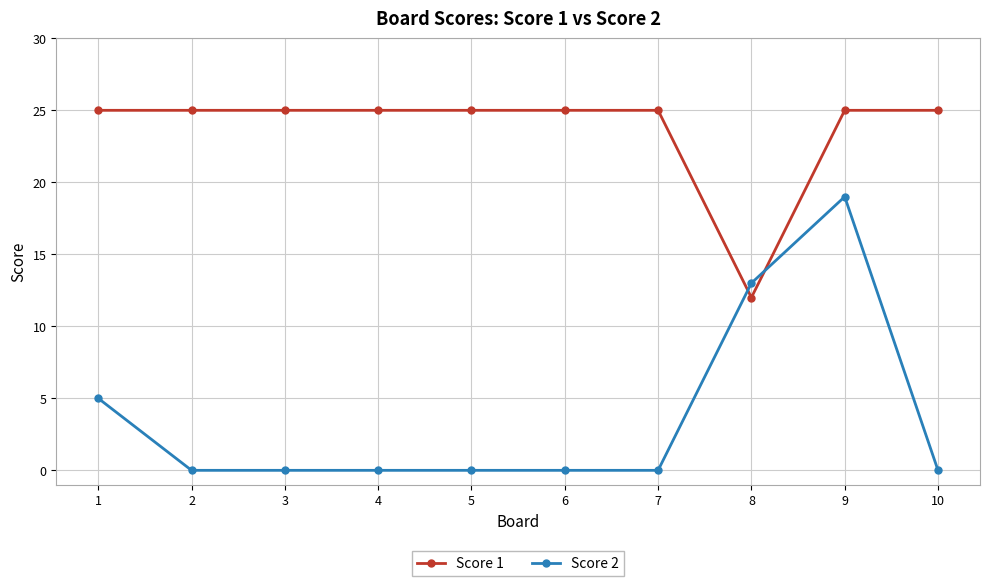

Reading left to right, extract all data points from this chart.

Score 1: 25	25	25	25	25	25	25	12	25	25
Score 2: 5	0	0	0	0	0	0	13	19	0